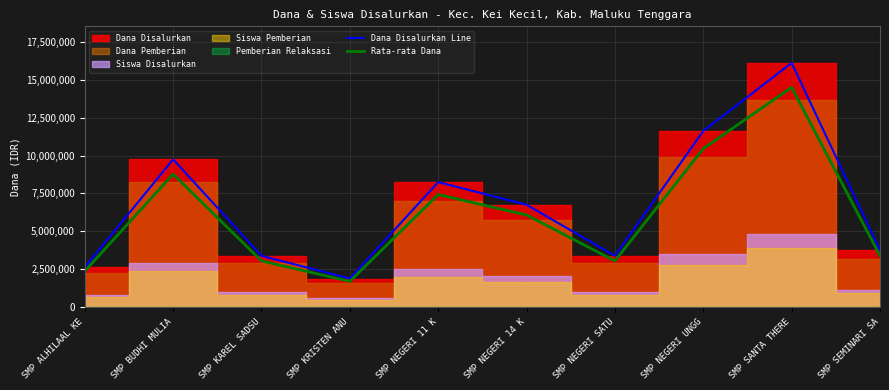

True or false: Rata-rata Dana and Dana Disalurkan Line cross at least once.

False